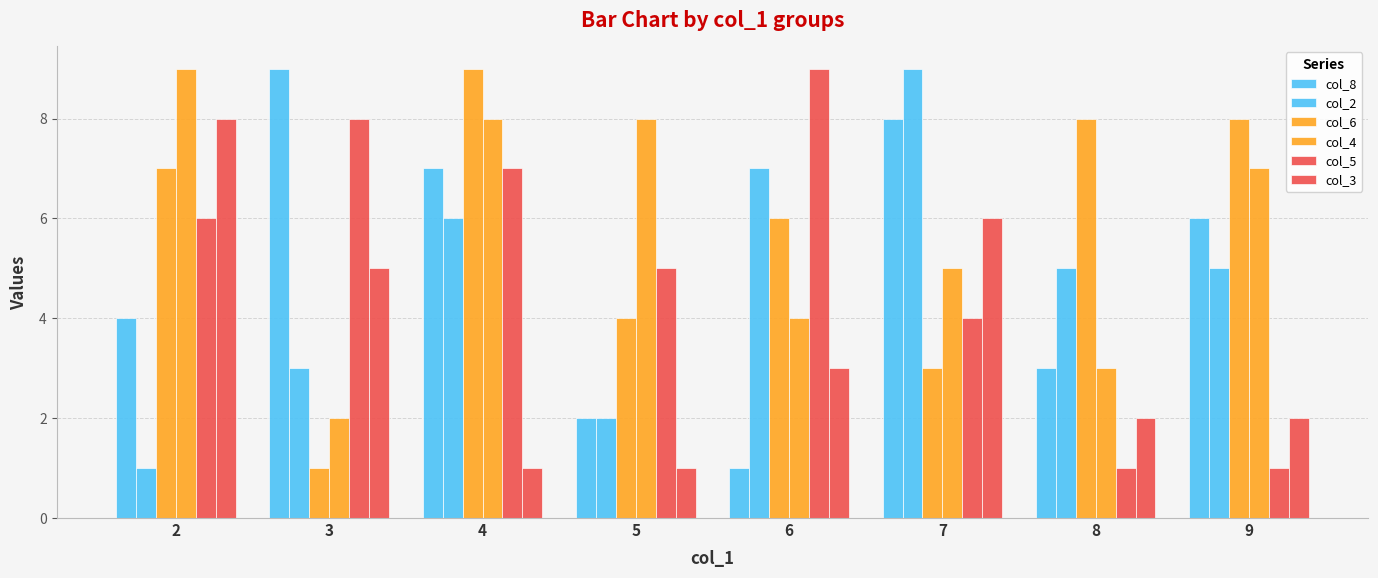

Reading left to right, transcribe all the data shown in this chart.

col_8: 4	9	7	2	1	8	3	6
col_2: 1	3	6	2	7	9	5	5
col_6: 7	1	9	4	6	3	8	8
col_4: 9	2	8	8	4	5	3	7
col_5: 6	8	7	5	9	4	1	1
col_3: 8	5	1	1	3	6	2	2